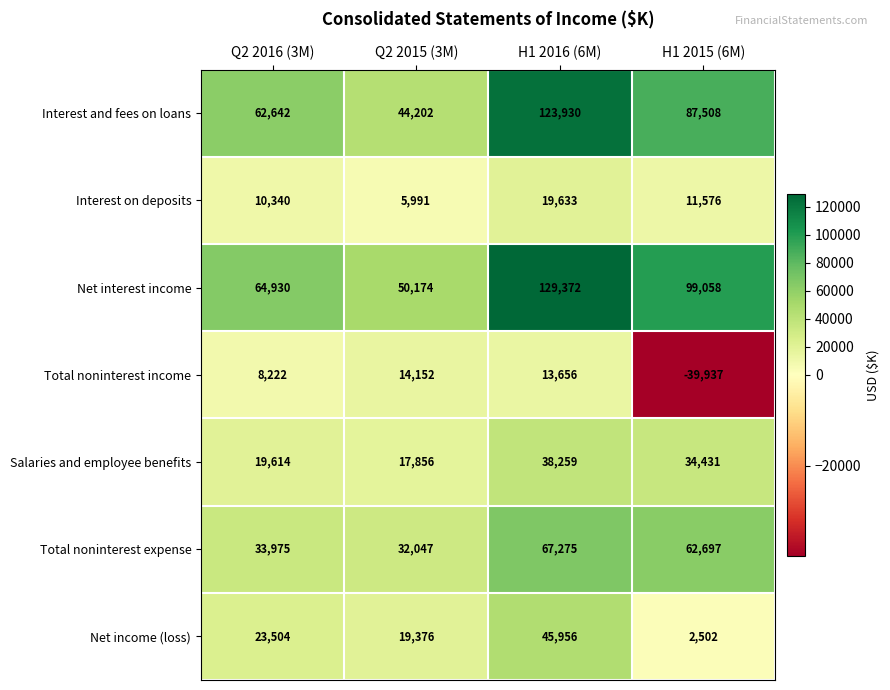

Reading right to left, transcribe all the data shown in this chart.

Interest and fees on loans: 87508	123930	44202	62642
Interest on deposits: 11576	19633	5991	10340
Net interest income: 99058	129372	50174	64930
Total noninterest income: -39937	13656	14152	8222
Salaries and employee benefits: 34431	38259	17856	19614
Total noninterest expense: 62697	67275	32047	33975
Net income (loss): 2502	45956	19376	23504